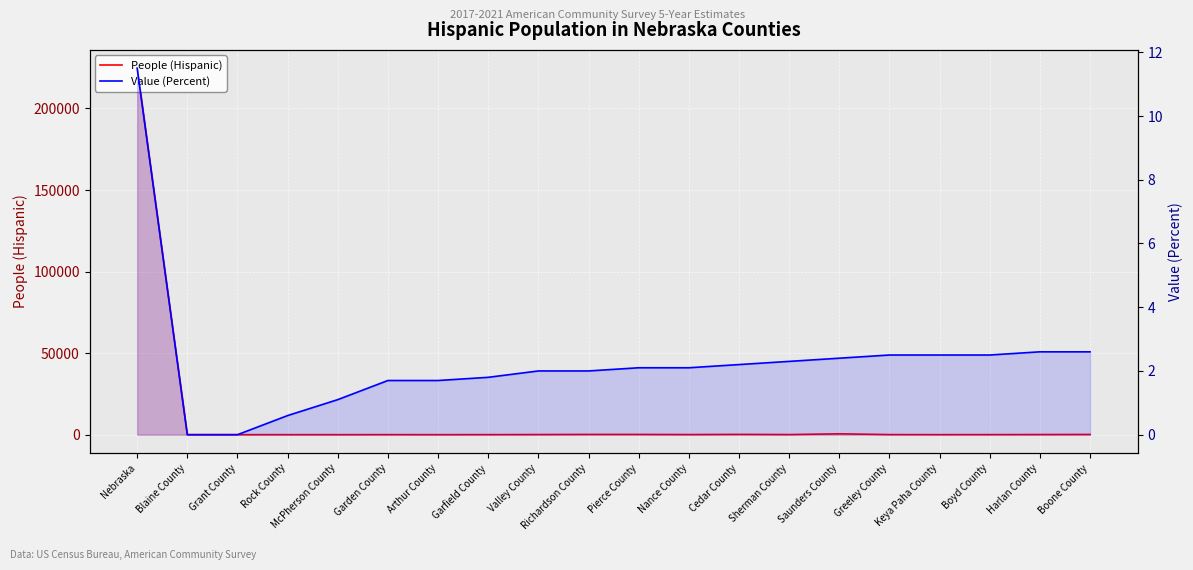

How many lines are shown in the chart?

2